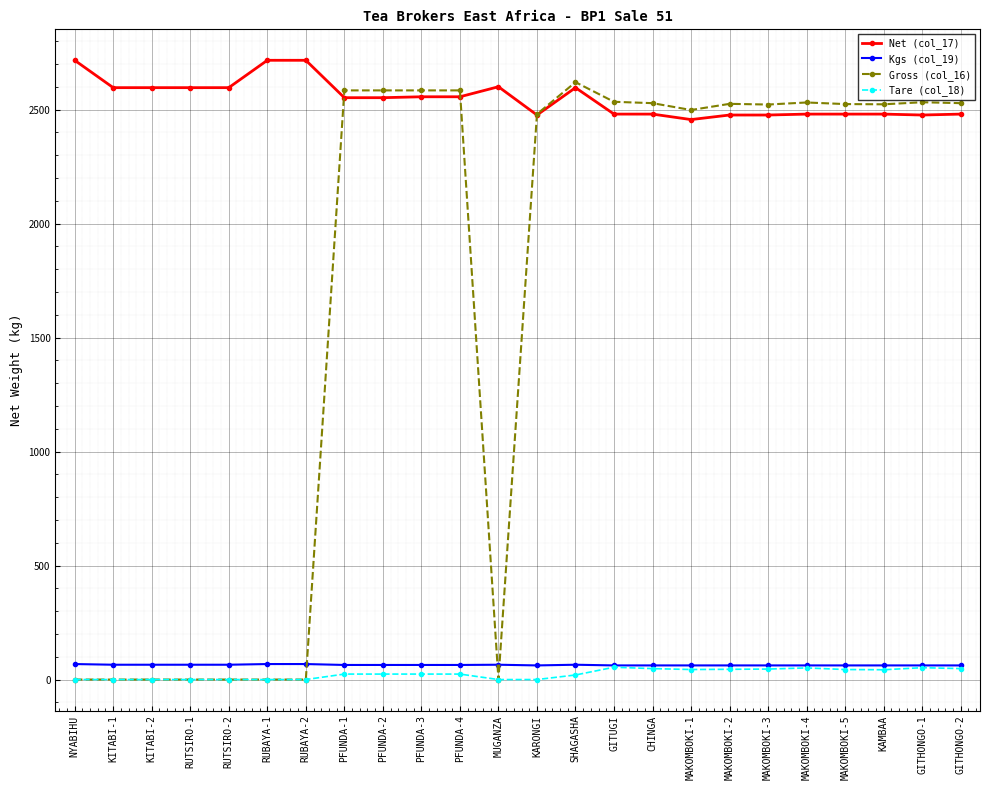

What is the sum of all Net (col_17) values?

61184